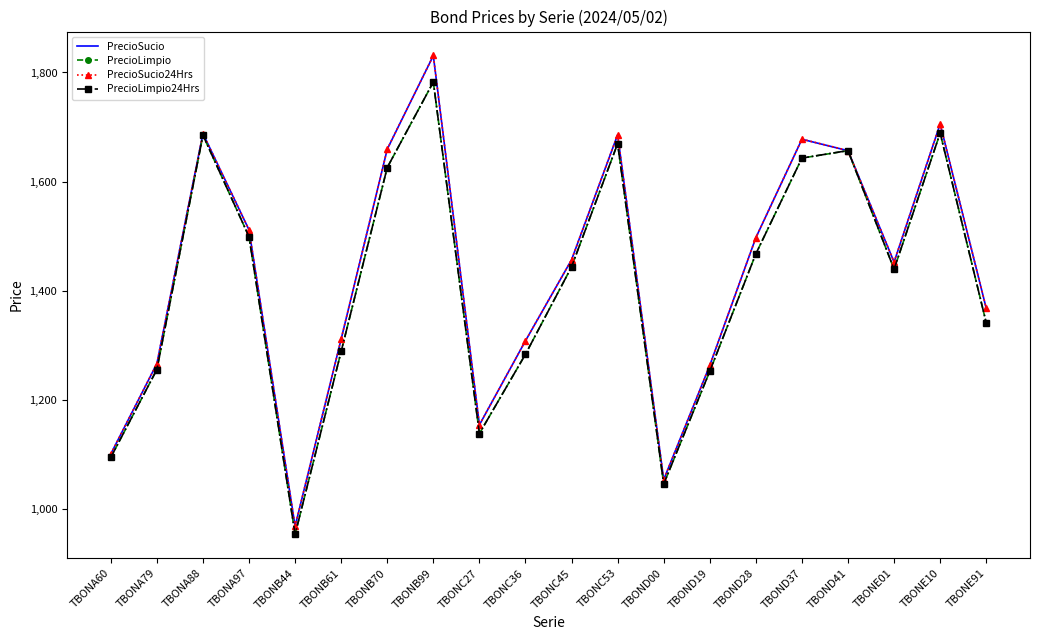

What is the total value across all series at TBONC27?

4585.0